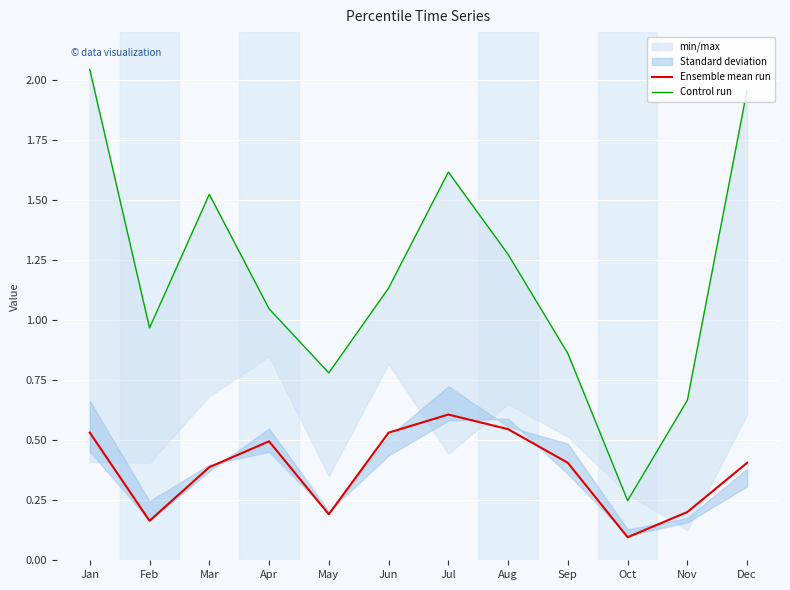

What is the sum of all Control run values?

14.1